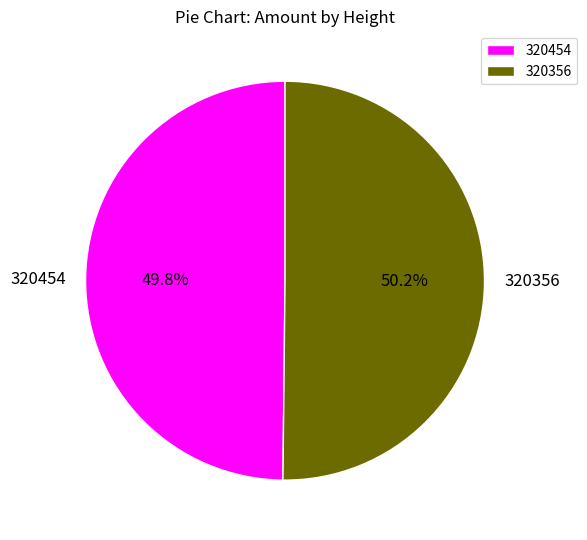

What percentage is NOT represented by 320356?

49.8%